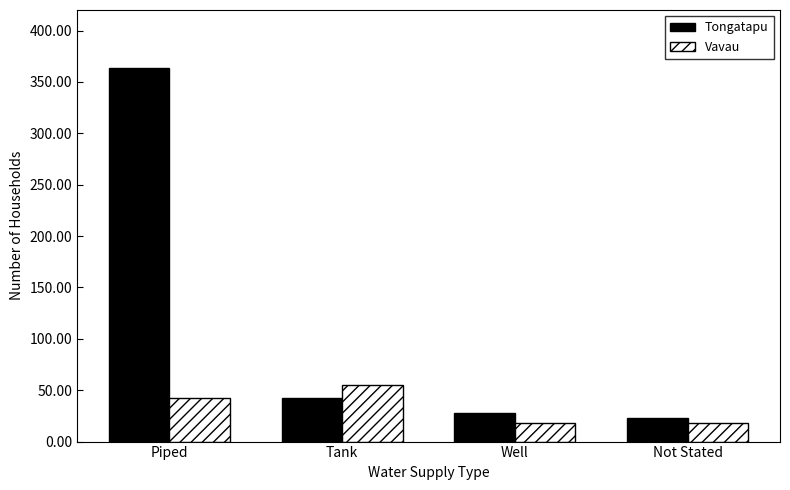

At how many categories does at least one series exceed 19?

4